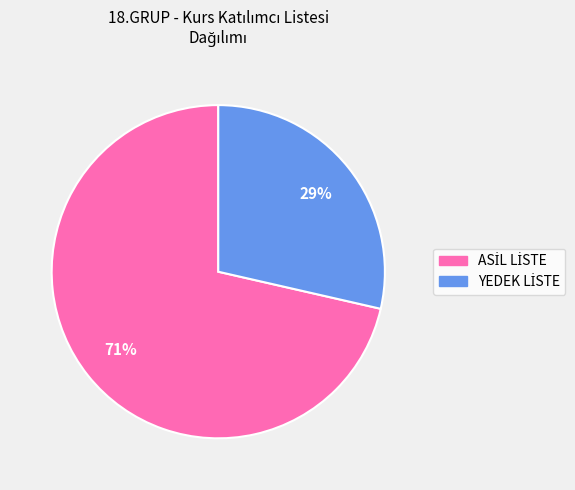

Does any single category account for the majority?

Yes